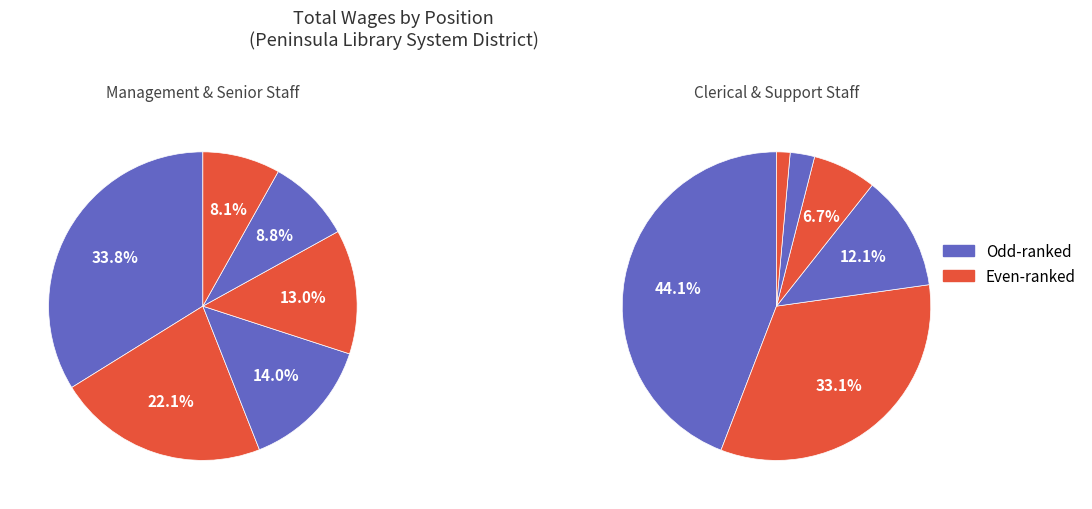

To the nearest percent, what is the combined percentage of Secretary II and System Director?

37%